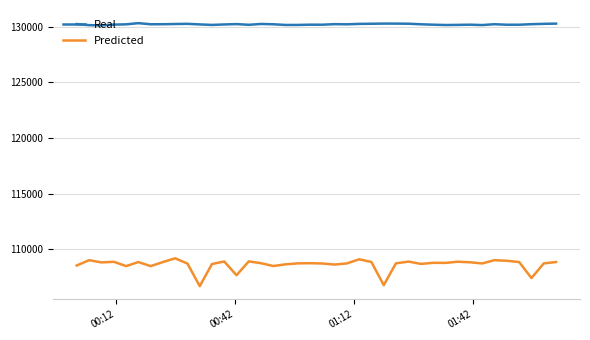

True or false: Predicted has more than 0 interior local peaks.

True